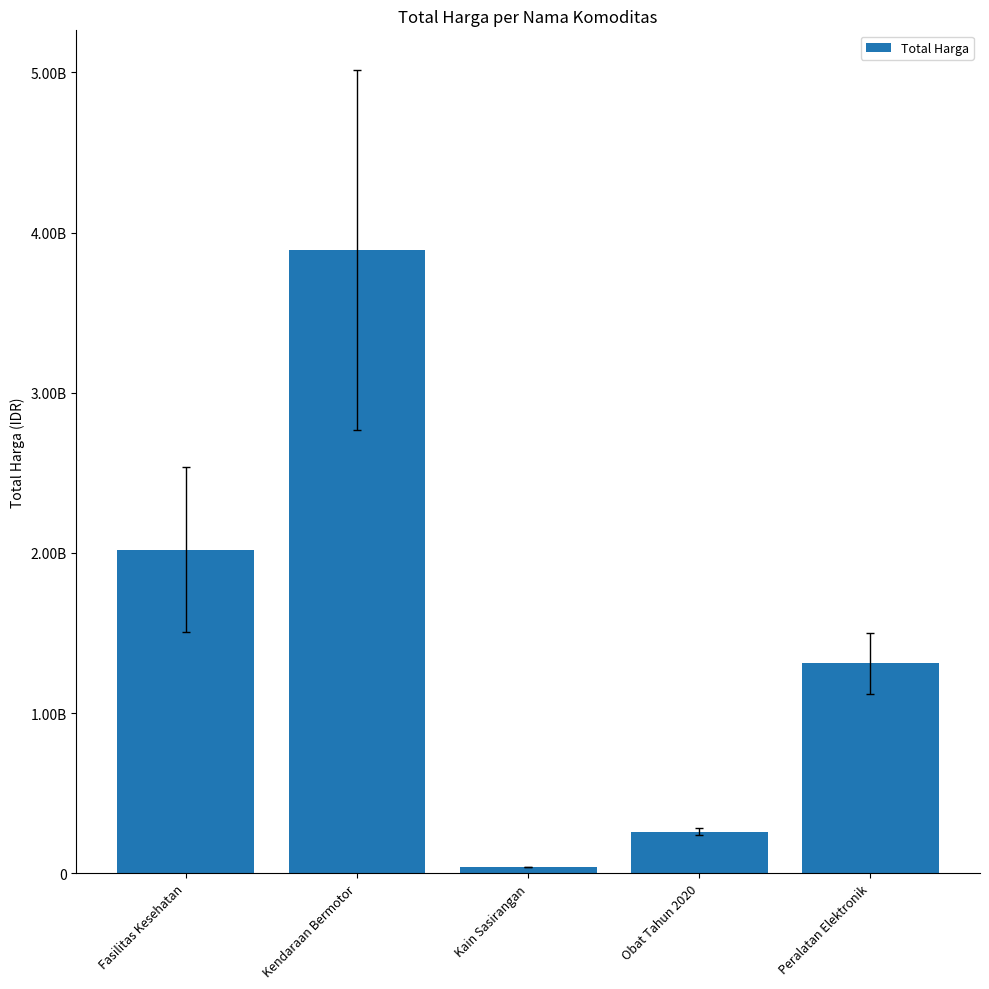

List the labels in order of value, largest first.

Kendaraan Bermotor, Fasilitas Kesehatan, Peralatan Elektronik, Obat Tahun 2020, Kain Sasirangan